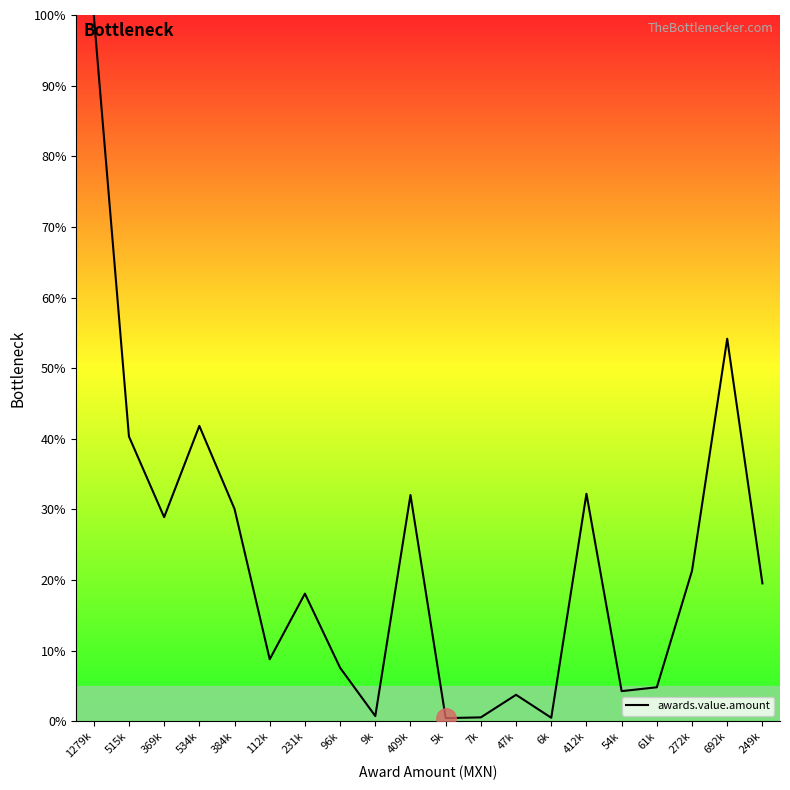

At which category does the data reach its first local valley?

369k